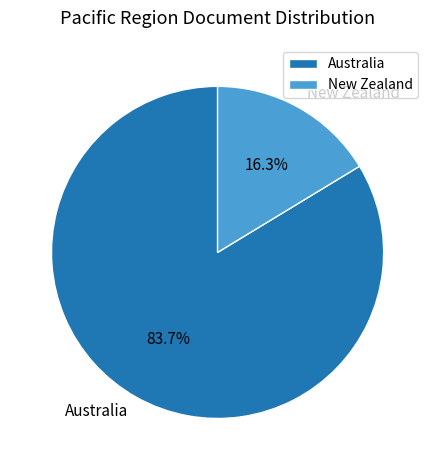

Is it true that New Zealand is 23% of the pie?

False